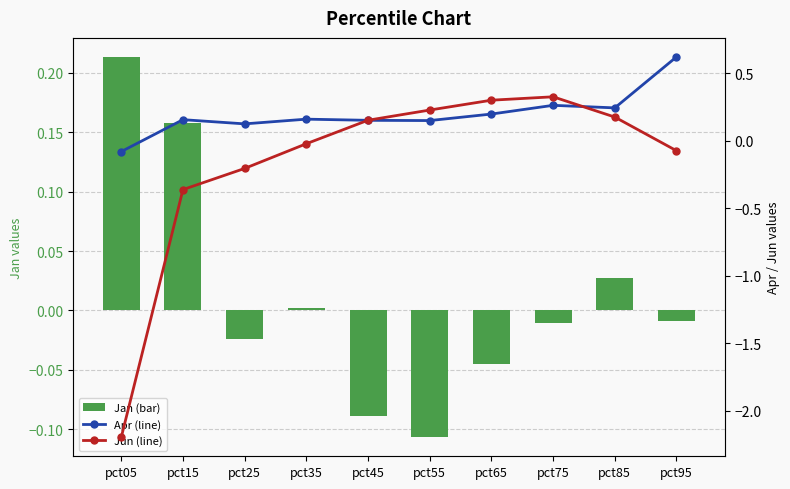

List the labels in order of Jun (line) value, smallest first.

pct05, pct15, pct25, pct95, pct35, pct45, pct85, pct55, pct65, pct75